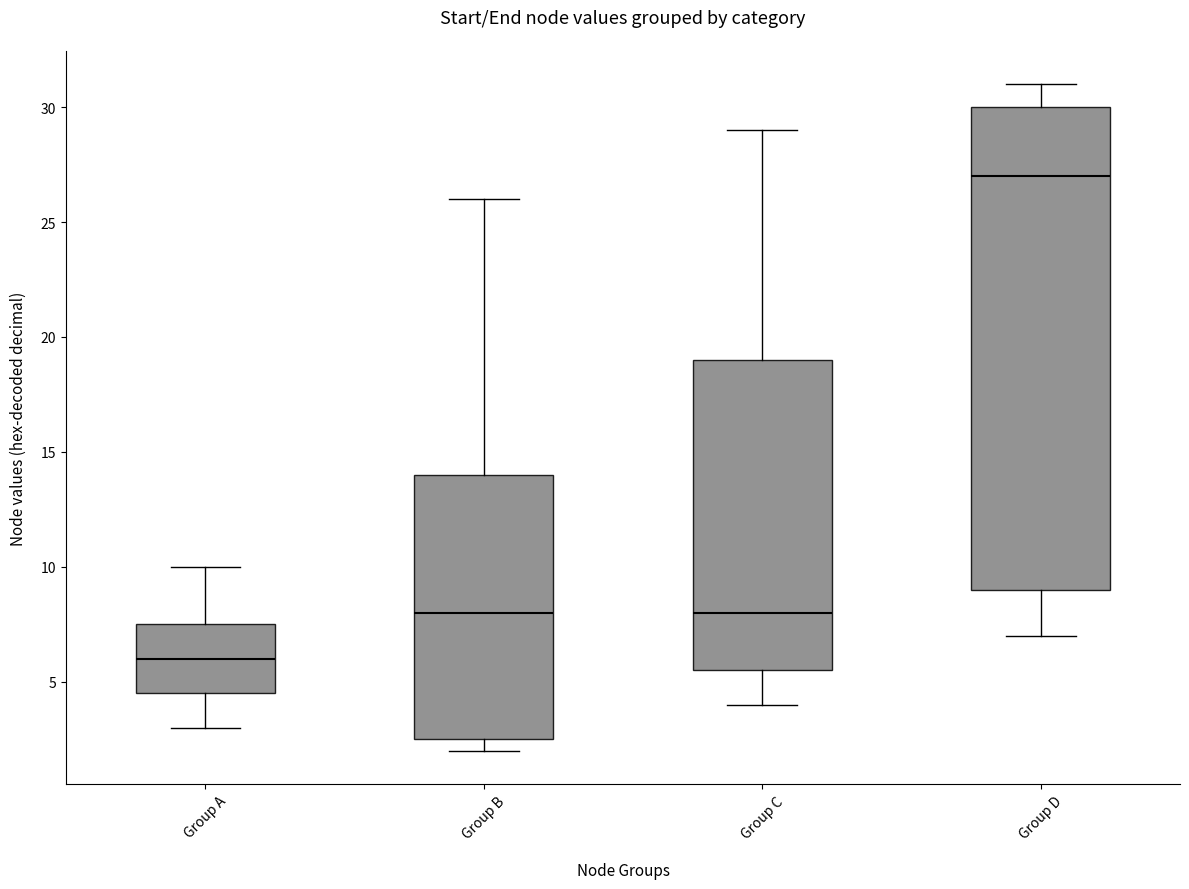

Reading left to right, read every box against the y-axis: the position of its median line, the range the box covers, and the ends of its whiskers. The values are not printed on the chart, so give them approximately, as read against the axis.

Group A: median 6.0, box 4.5 to 7.5, whiskers 3.0 to 10.0
Group B: median 8.0, box 2.5 to 14.0, whiskers 2.0 to 26.0
Group C: median 8.0, box 5.5 to 19.0, whiskers 4.0 to 29.0
Group D: median 27.0, box 9.0 to 30.0, whiskers 7.0 to 31.0